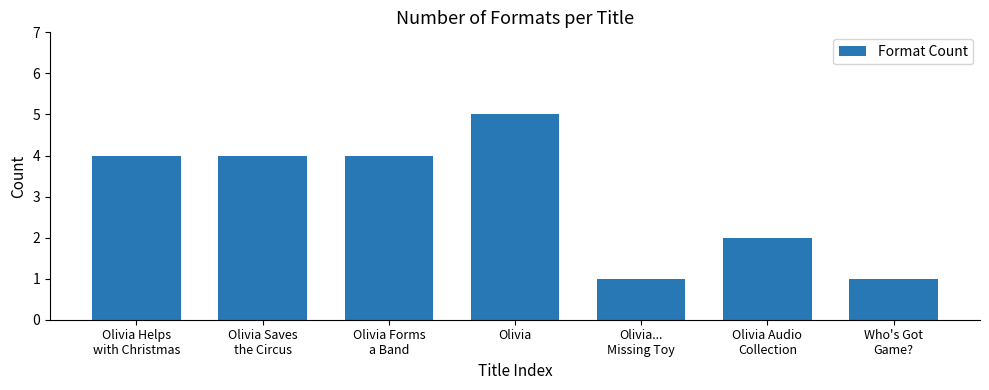

What is the maximum value shown in the chart?

5